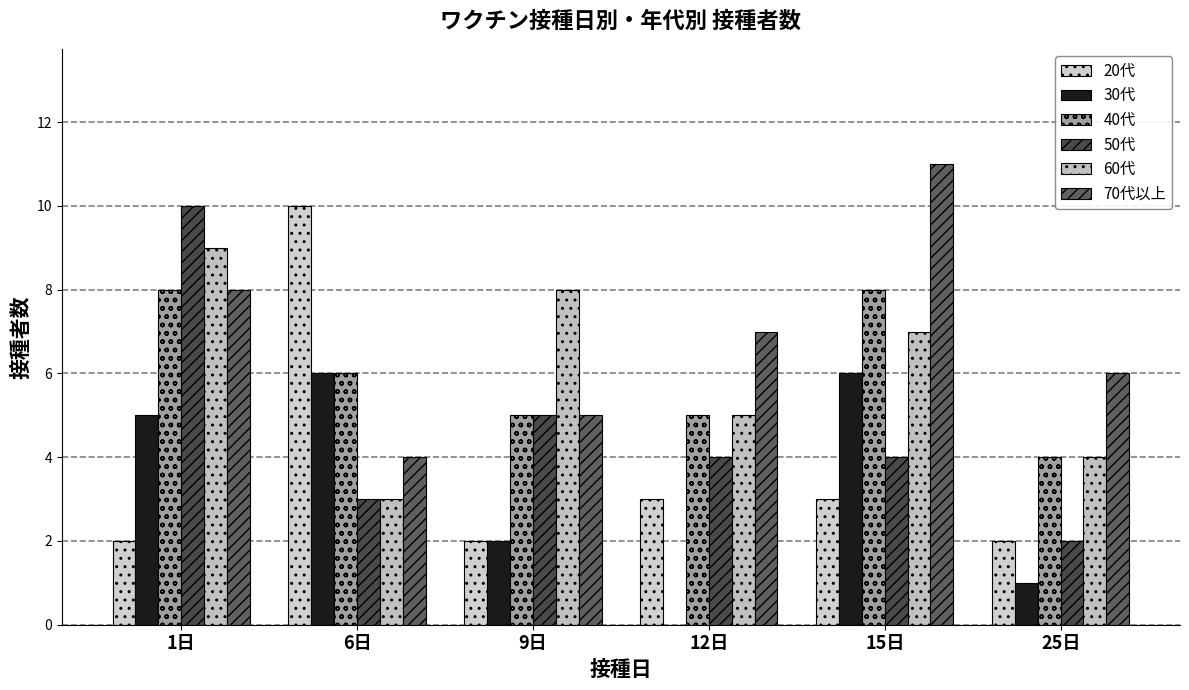

At how many categories does at least one series exceed 1?

6